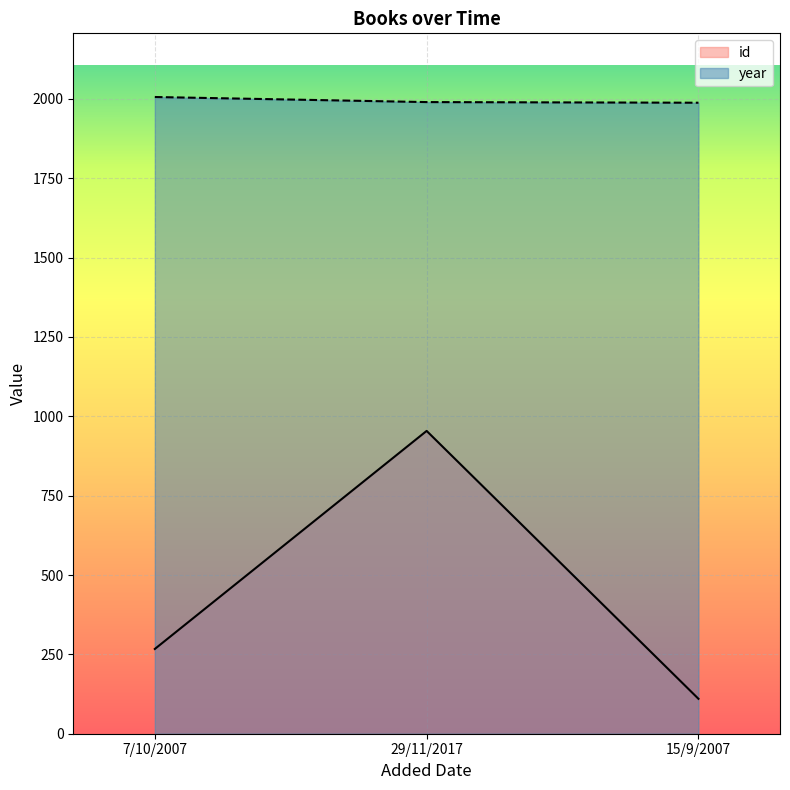

What is the difference between the id values at 29/11/2017 and 15/9/2007?

844